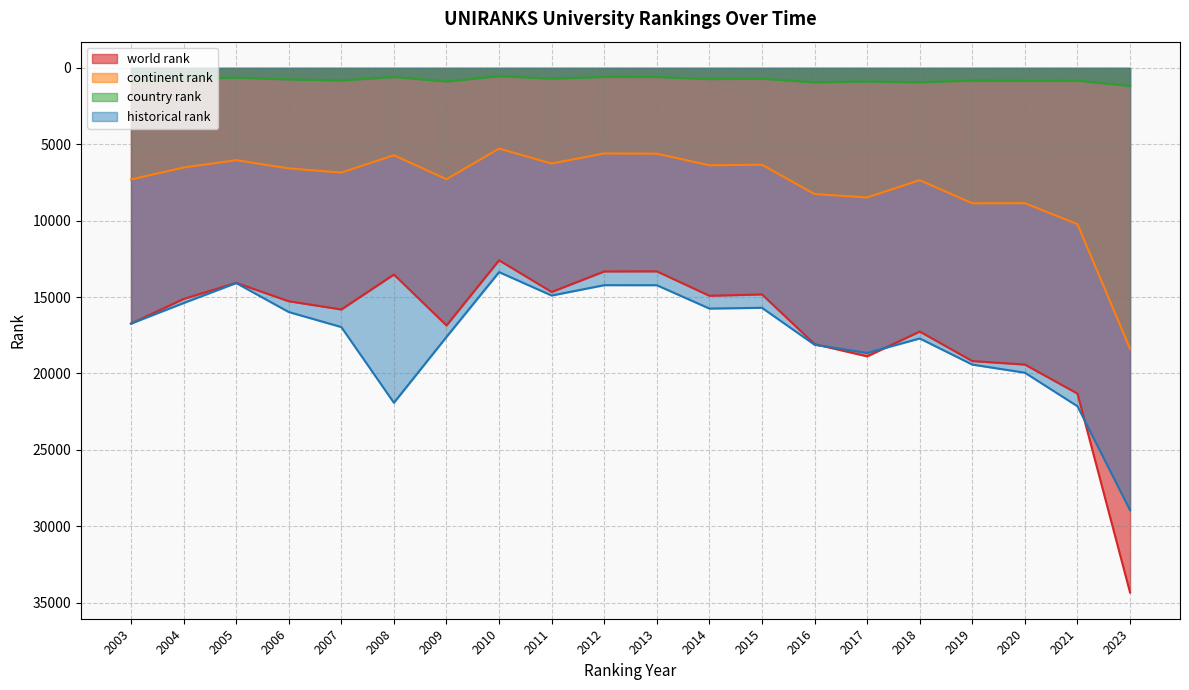

What is the value of the historical rank point at the 16th from the left?

17708